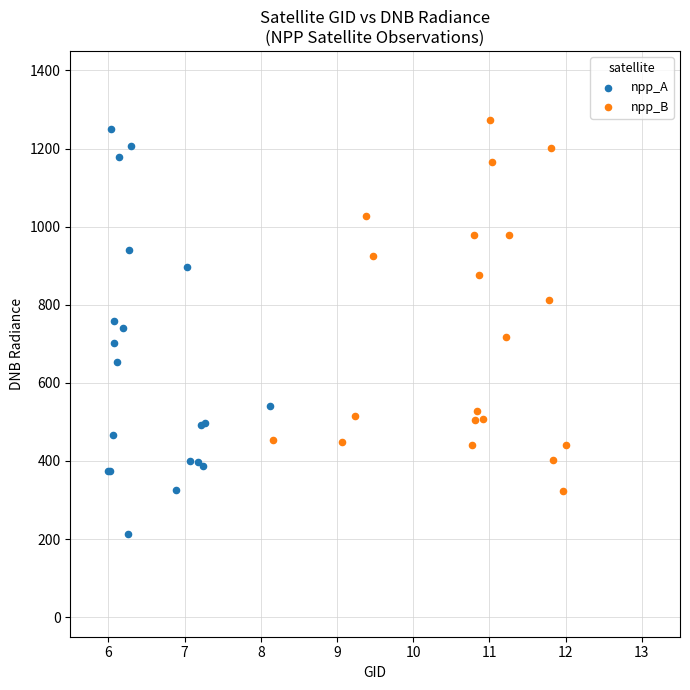

Which series has the largest Y range (max minus min)?

npp_A